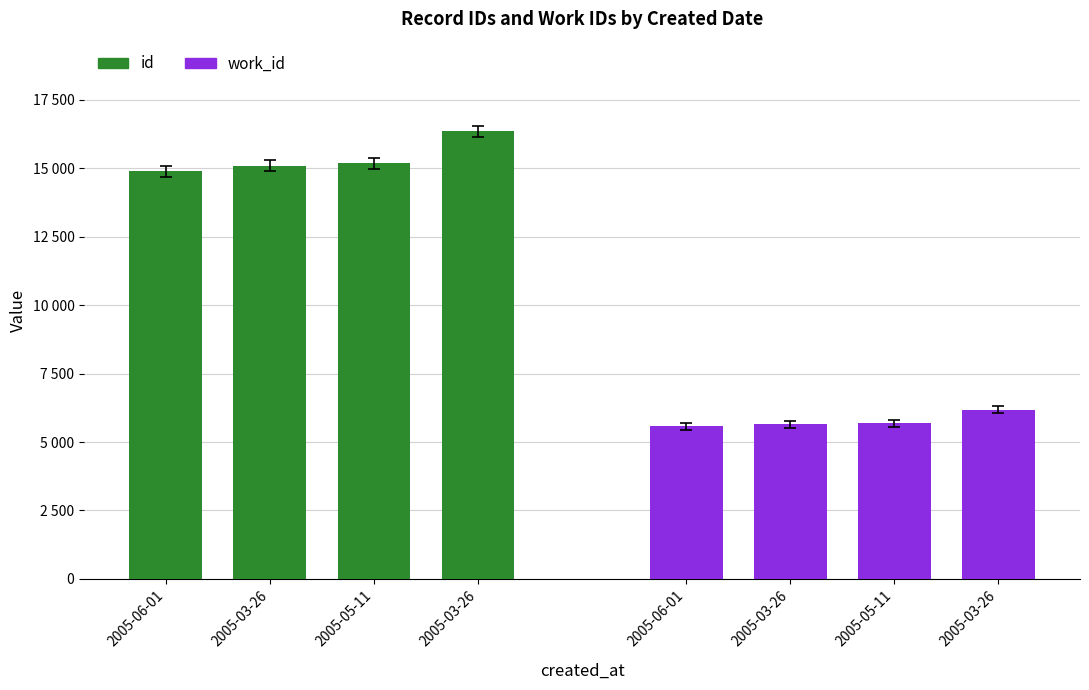

What is the average value of the work_id series?

5771